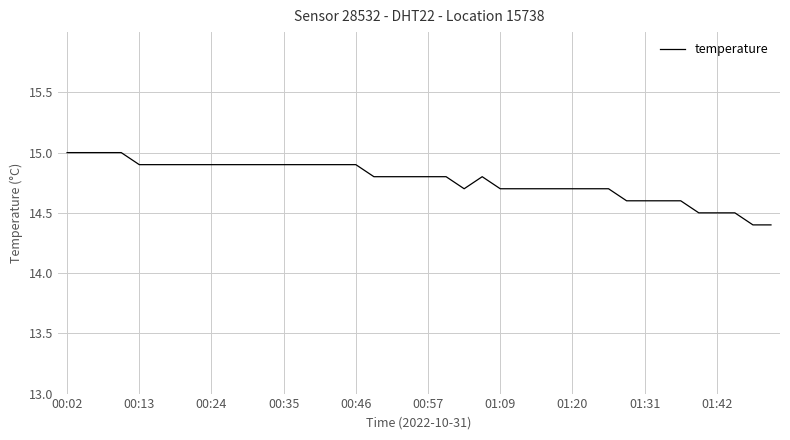

What is the minimum value shown in the chart?

14.4